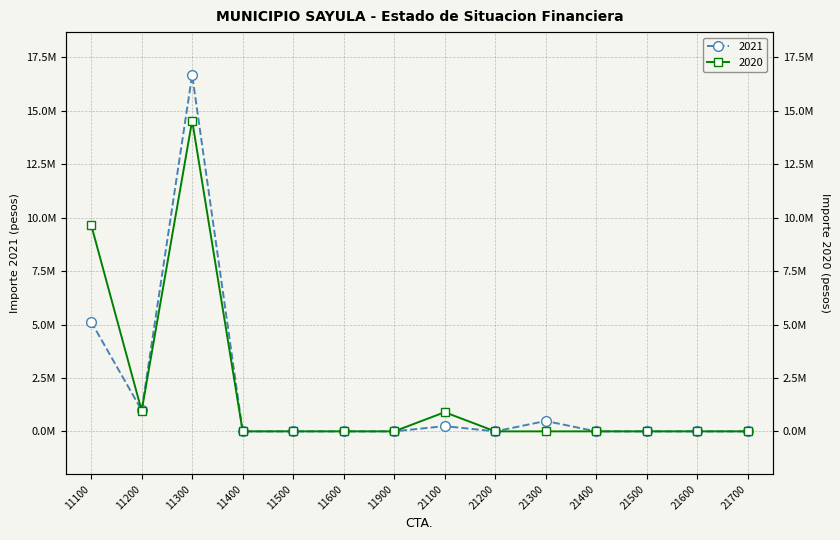

How many intersections are there between 2021 and 2020?

1